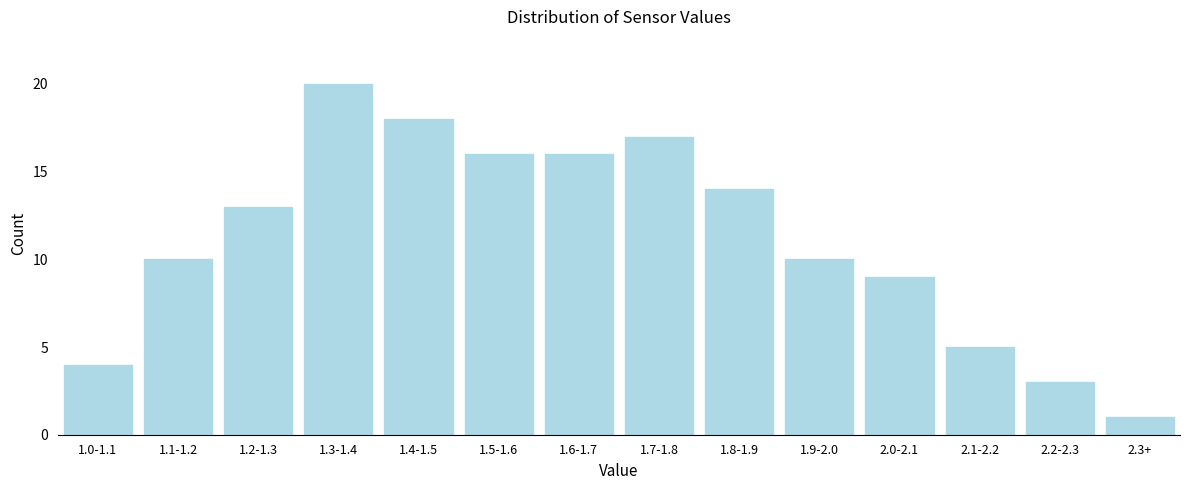

Reading left to right, what are all the values shown in this chart?

4	10	13	20	18	16	16	17	14	10	9	5	3	1